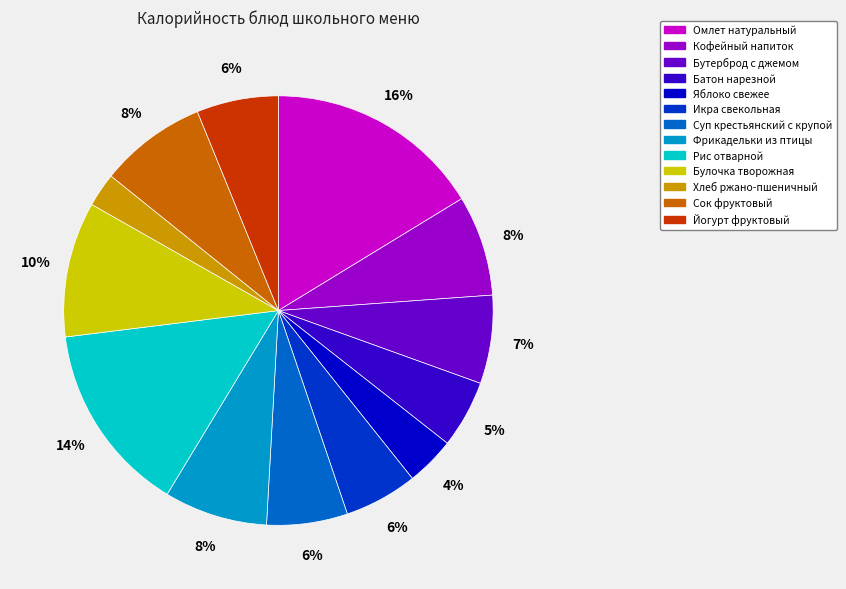

Do Фрикадельки из птицы and Омлет натуральный together represent more than half of the pie?

No